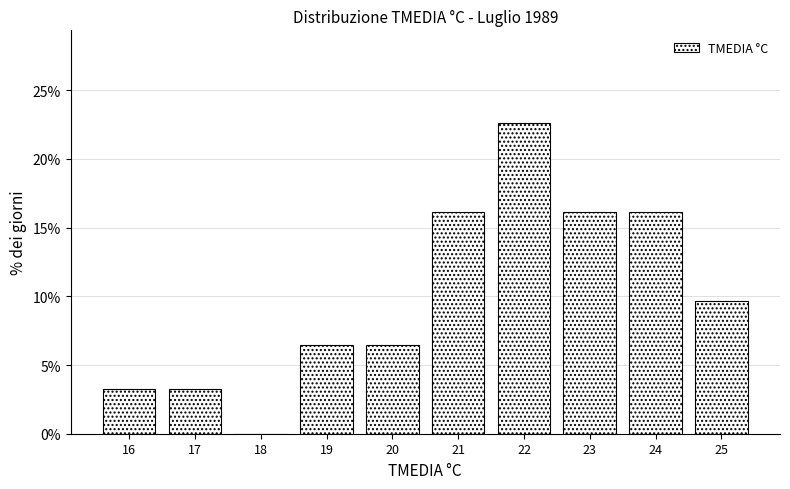

Which range on the x-axis has the tallest bar?

21.5 to 22.5